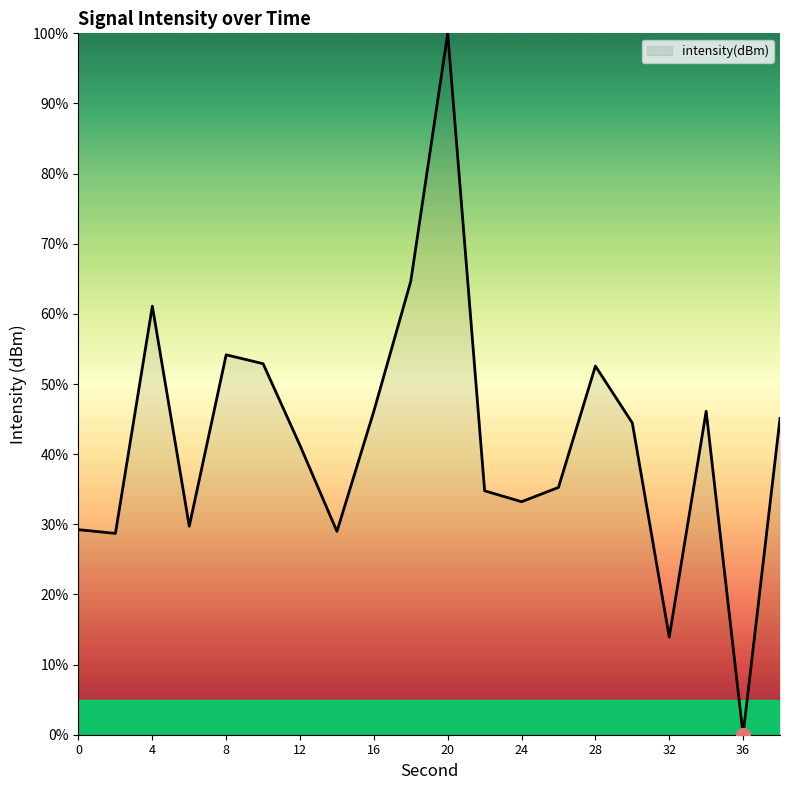

How many lines are shown in the chart?

1